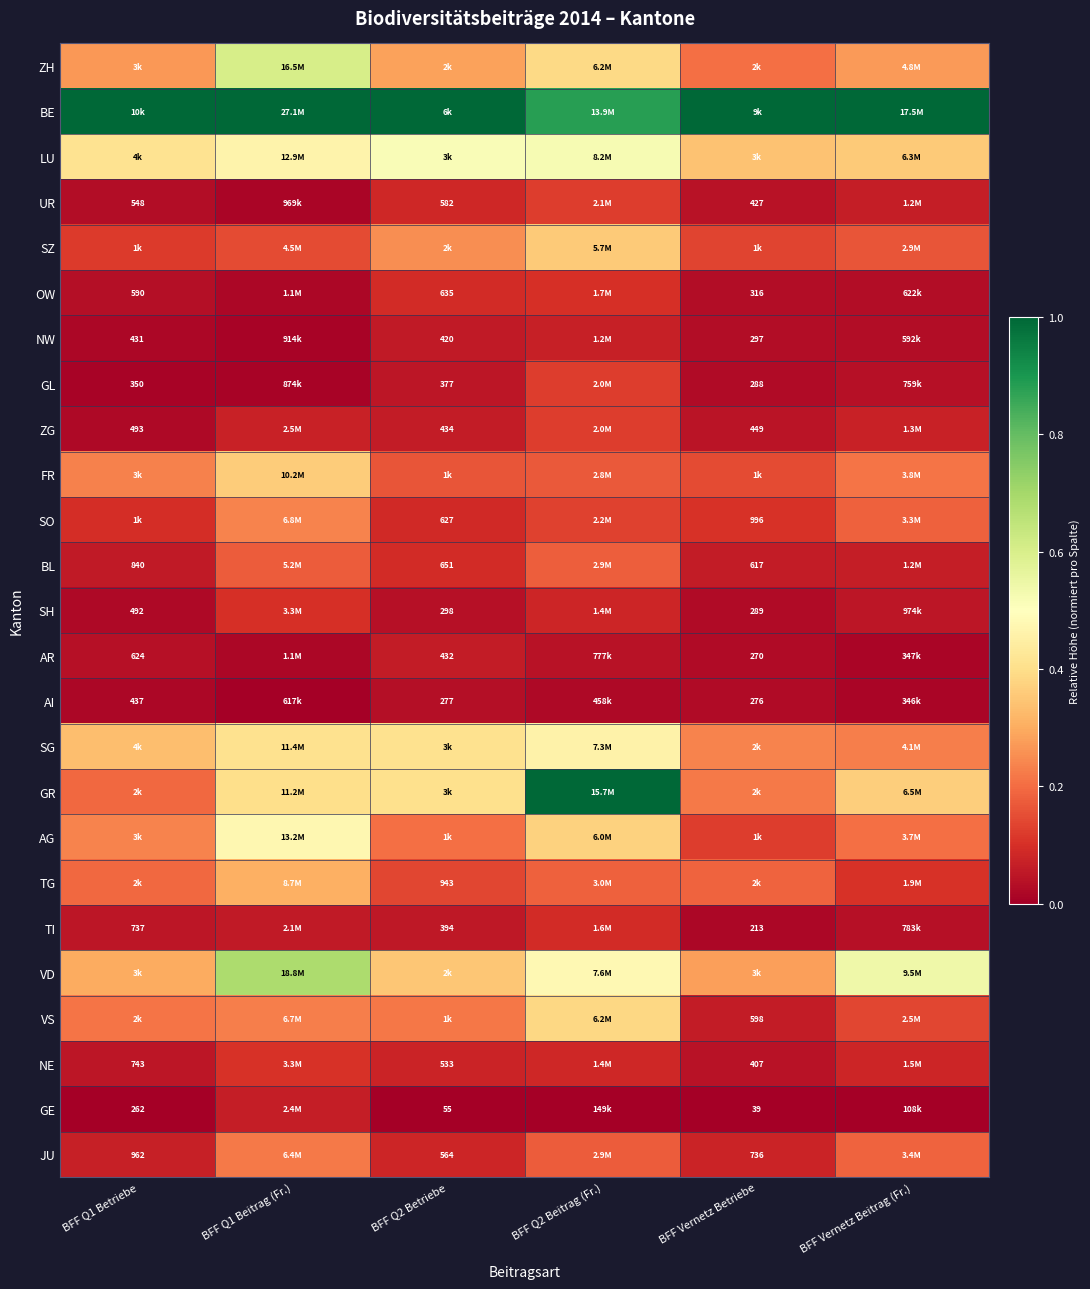

Rank the series by their maximum value, from lowest to highest.

AI, AR, GE, NW, TI, OW, SH, NE, ZG, GL, UR, BL, JU, SO, TG, SZ, FR, VS, SG, AG, LU, ZH, VD, BE, GR